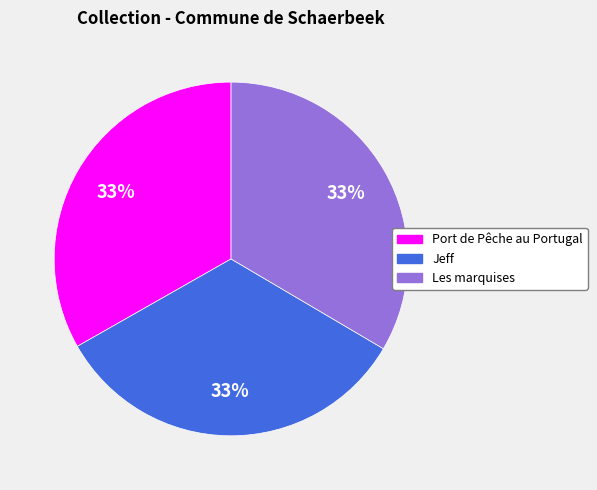

What is the ratio of the value at Port de Pêche au Portugal to the value at Jeff?

1.0